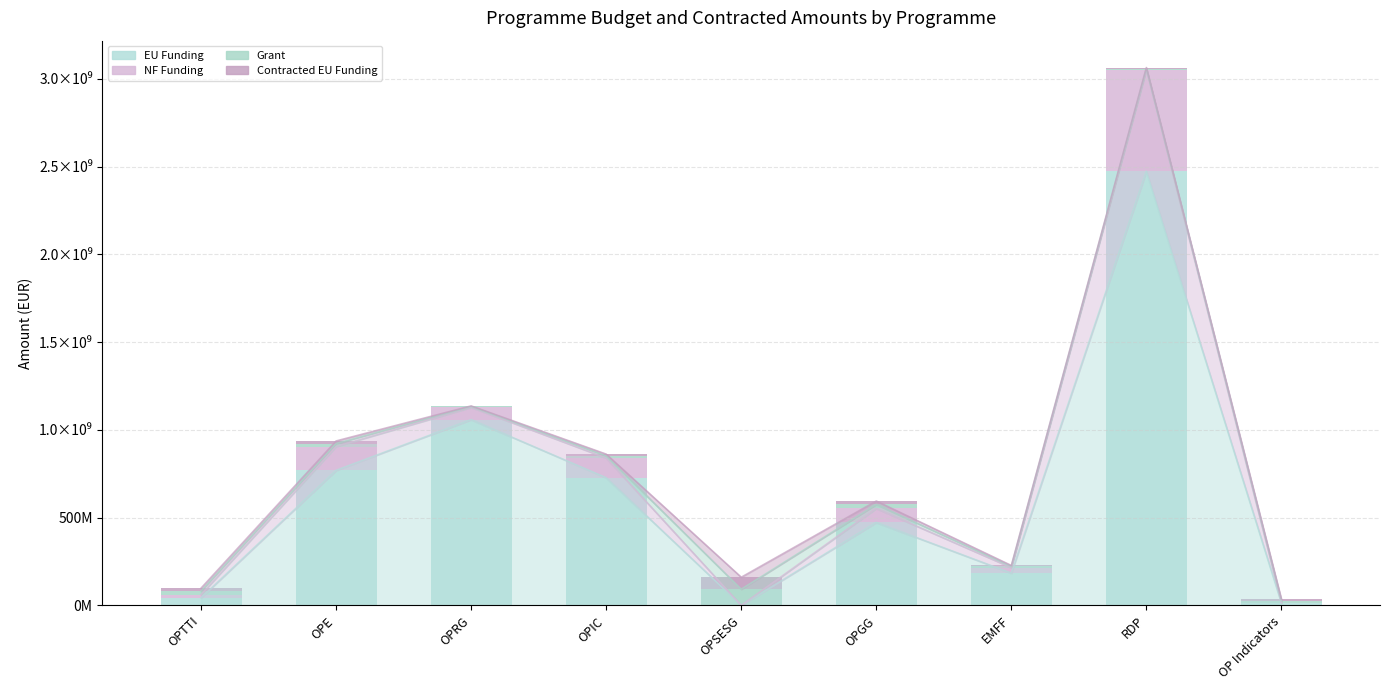

Does the chart contain any negative values?

No